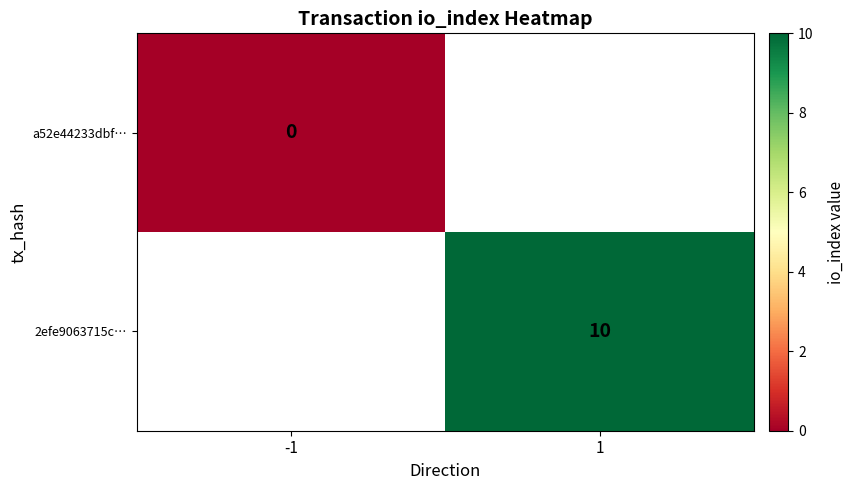

Rank the series by their maximum value, from lowest to highest.

a52e44233dbf…, 2efe9063715c…